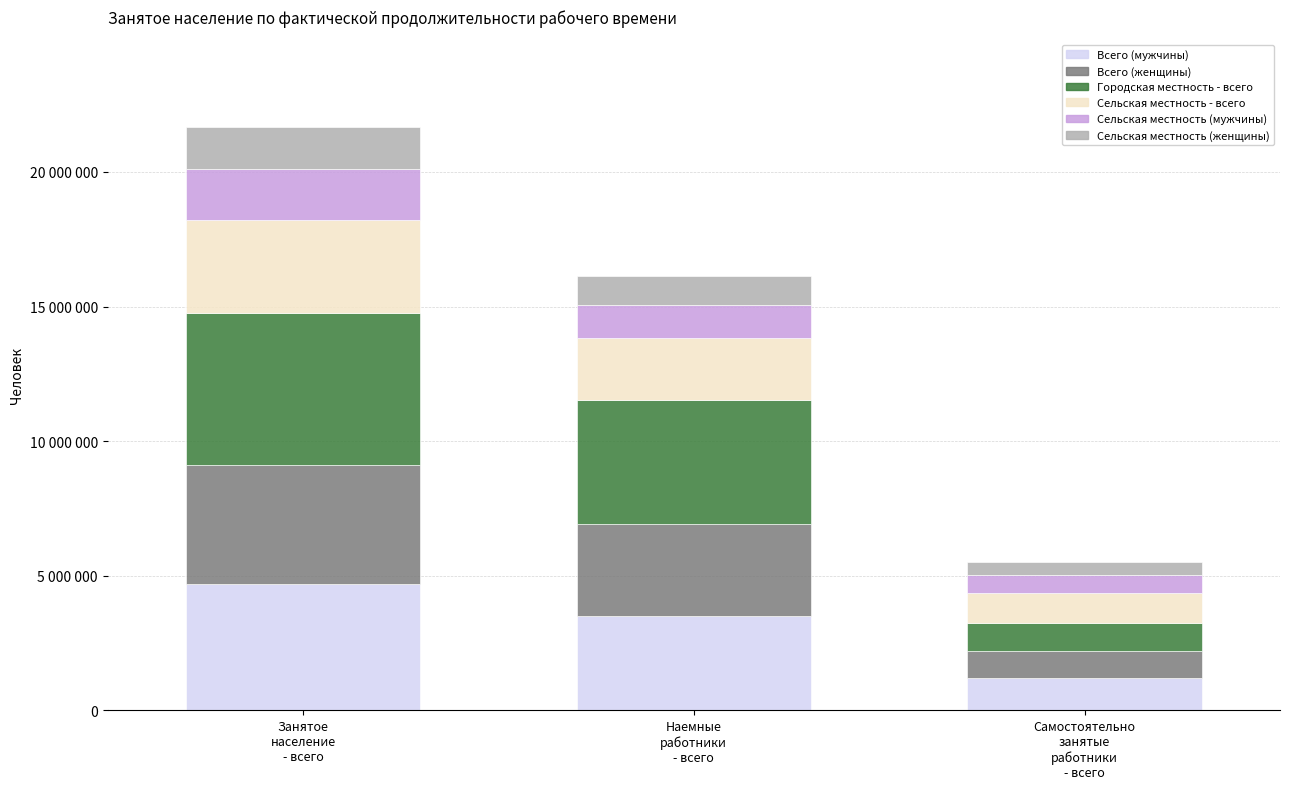

The Сельская местность (женщины) series shows 419016 at Занятое
население
- всего. True or false?

False